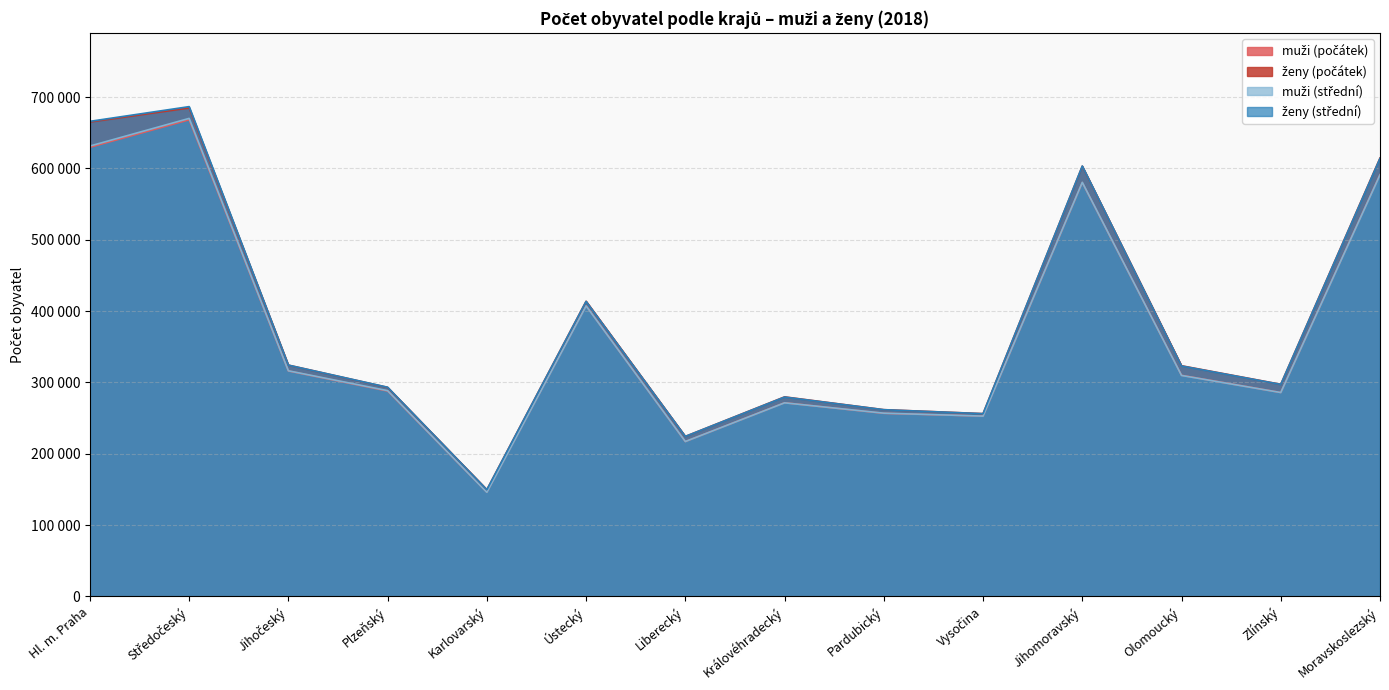

At which label does muži (počátek) first exceed 309888?

Hl. m. Praha